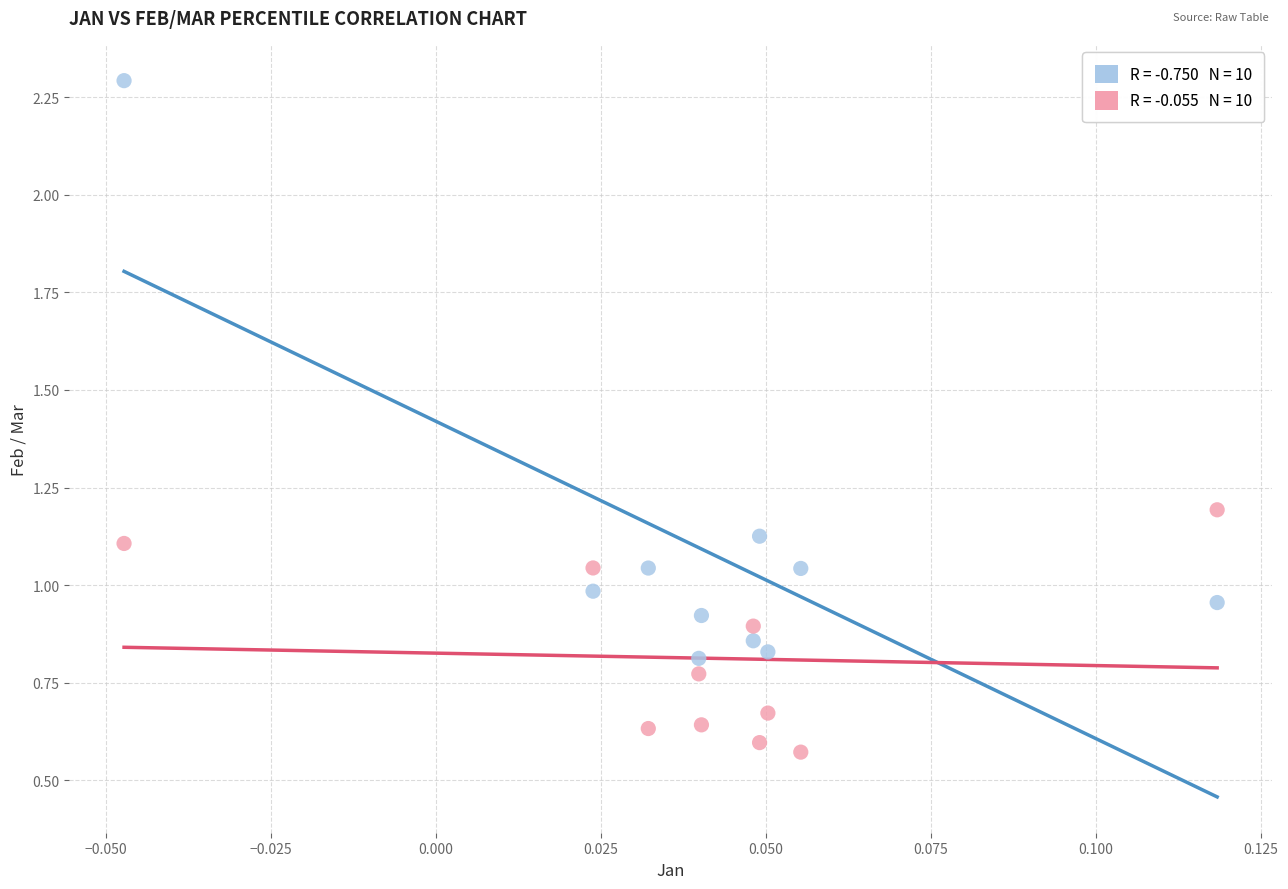

Across all data points, what is the range of Y values (max minus min)?

1.7